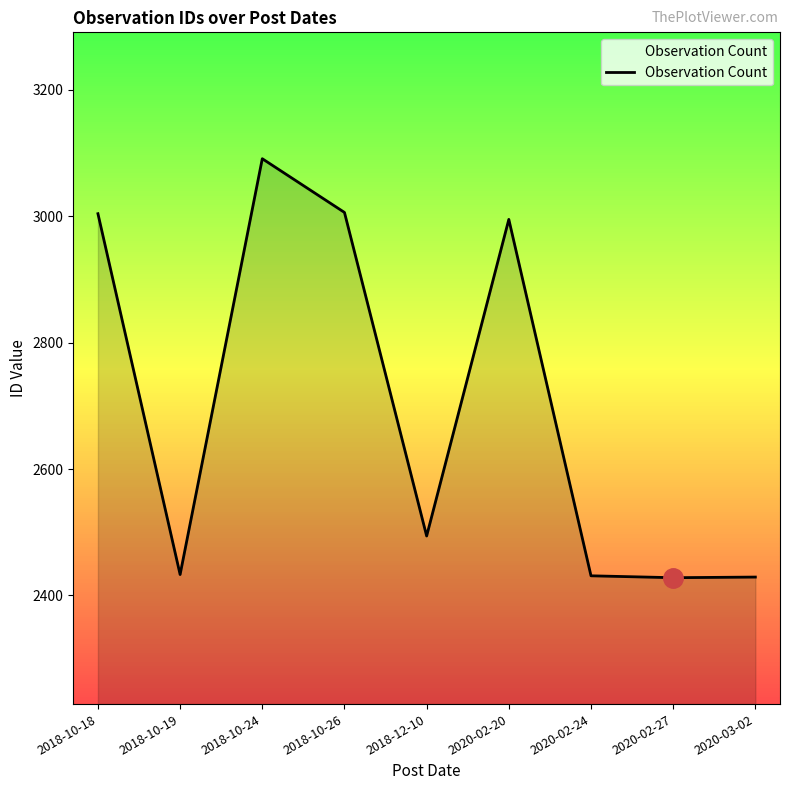

How many lines are shown in the chart?

1